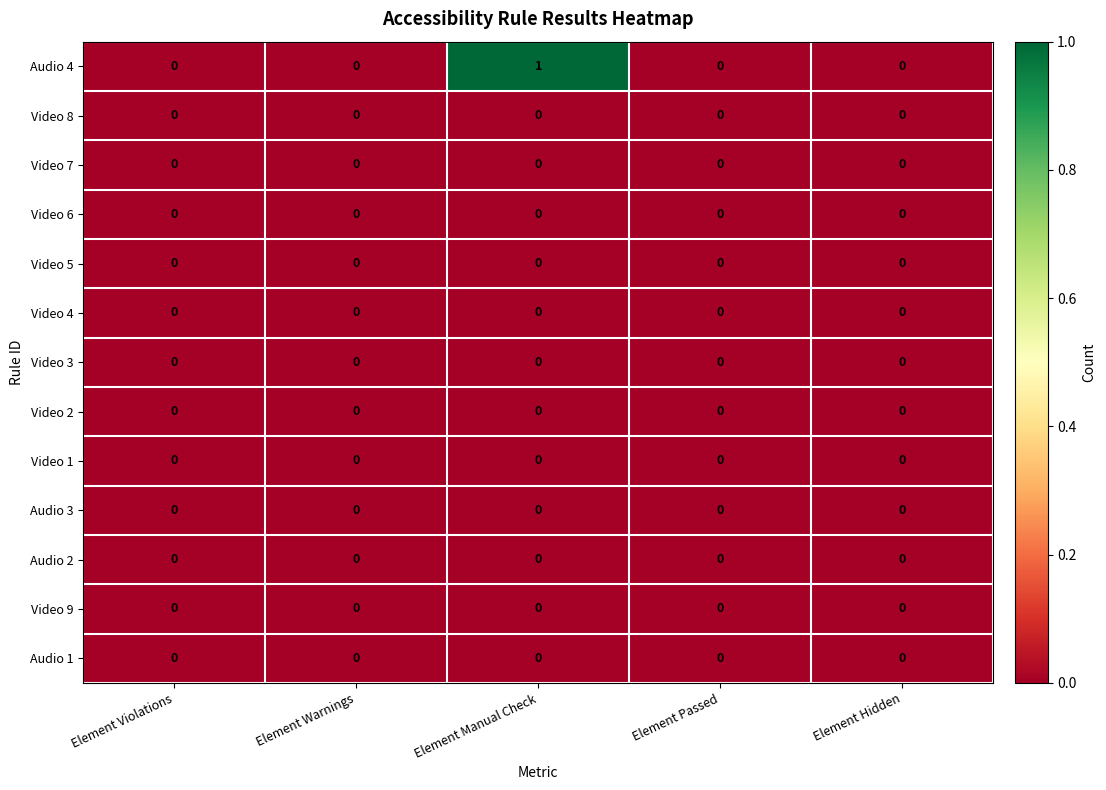

Which series changed the most between Element Manual Check and Element Passed?

Audio 4